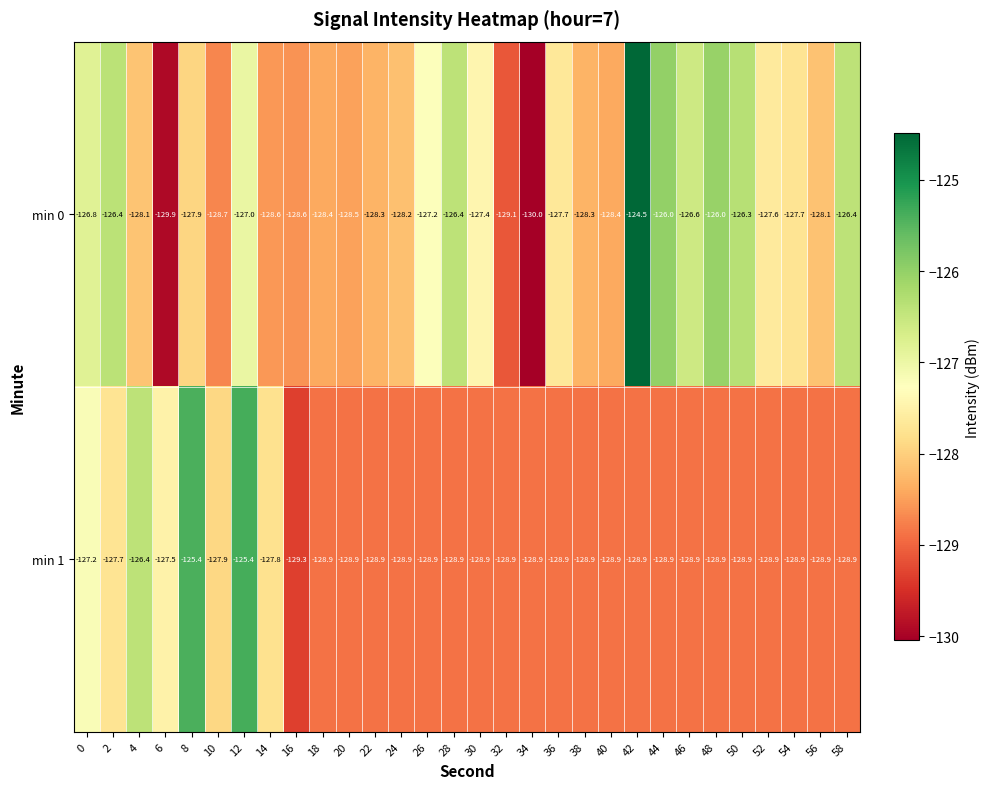

At 44, list the series in order from largest to smallest.

min 0, min 1